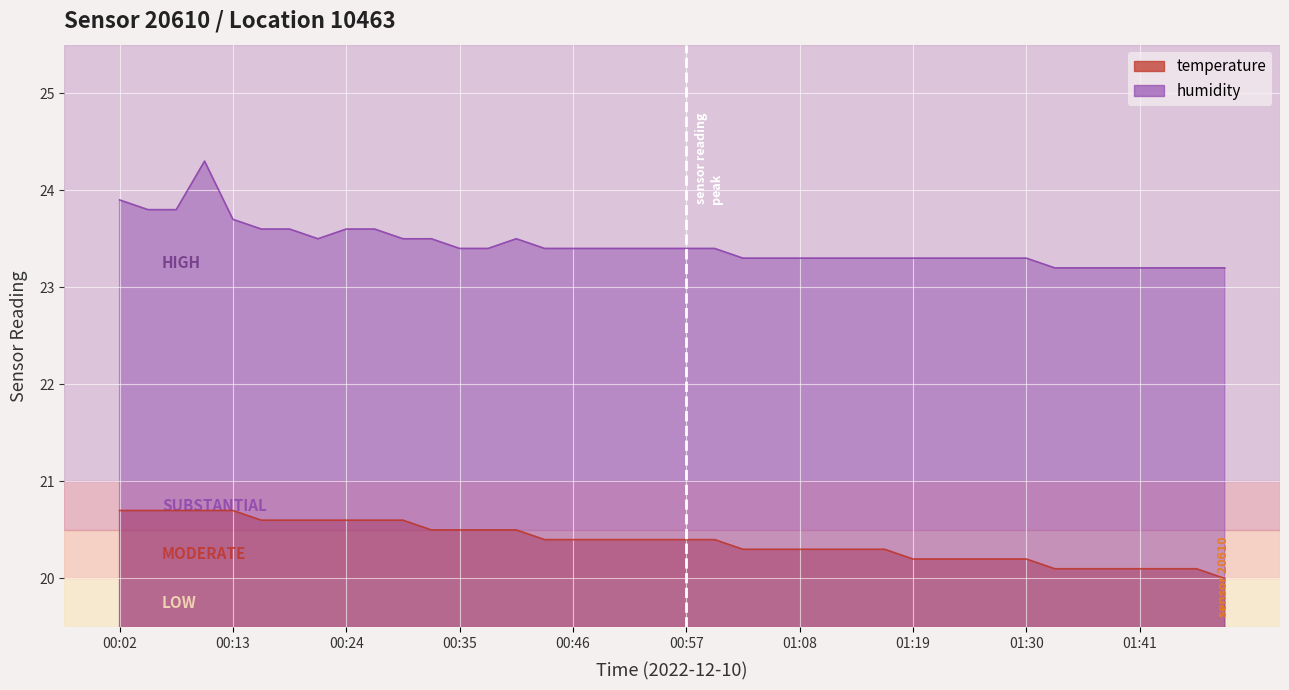

True or false: temperature has more than 0 points higher than both neighbors.

False